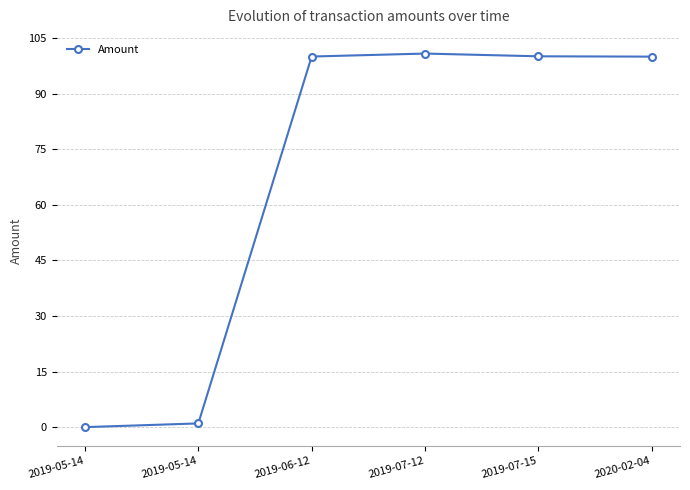

Is this an area chart (filled region under the line)?

No